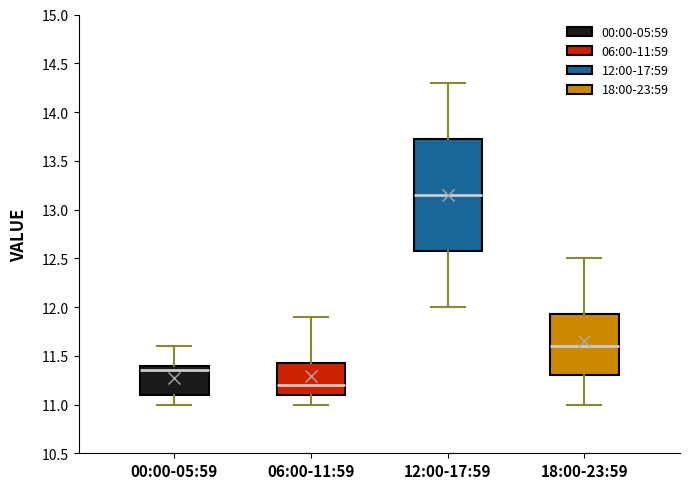

Reading left to right, read every box against the y-axis: the position of its median line, the range the box covers, and the ends of its whiskers. The values are not printed on the chart, so give them approximately, as read against the axis.

00:00-05:59: median 11.35, box 11.10 to 11.40, whiskers 11.00 to 11.60
06:00-11:59: median 11.20, box 11.10 to 11.45, whiskers 11.00 to 11.90
12:00-17:59: median 13.15, box 12.60 to 13.75, whiskers 12.00 to 14.30
18:00-23:59: median 11.60, box 11.30 to 11.95, whiskers 11.00 to 12.50